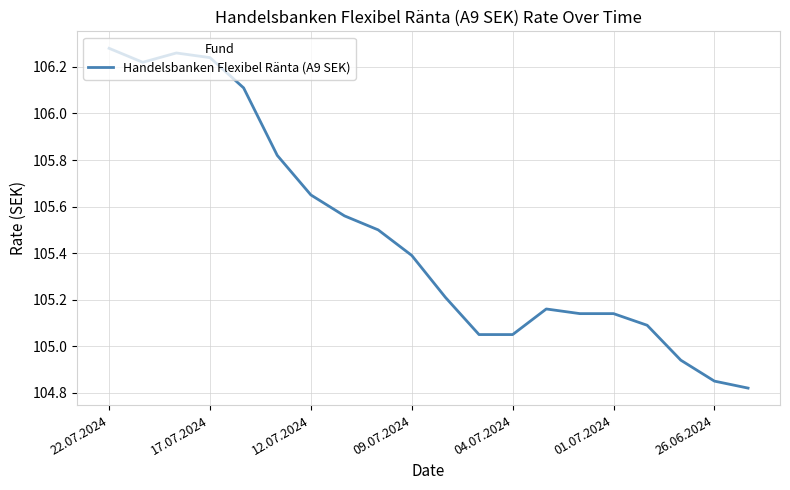

How many lines are shown in the chart?

1